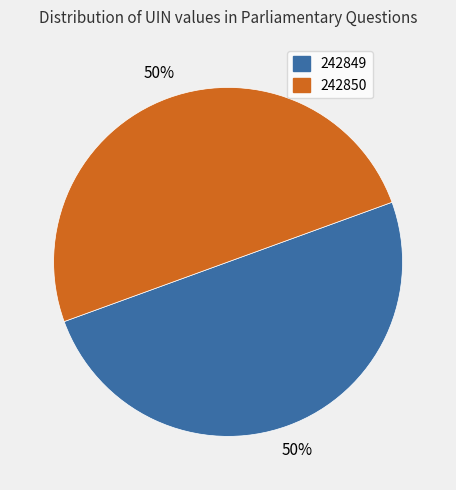

Combined, do 242850 and 242849 account for over 50%?

Yes